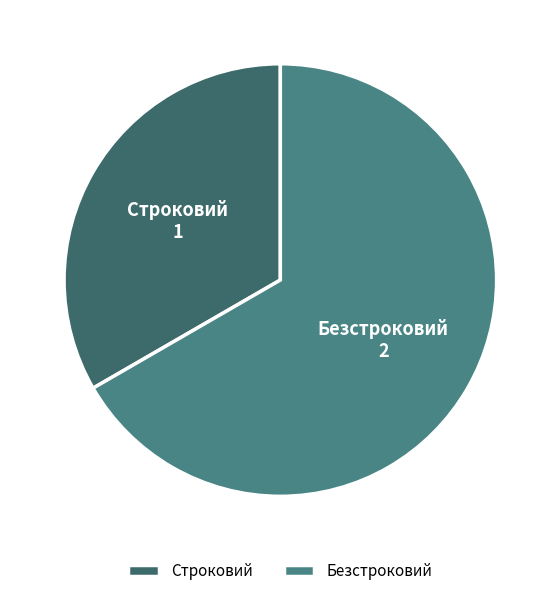

Combined, do Строковий and Безстроковий account for over 50%?

Yes